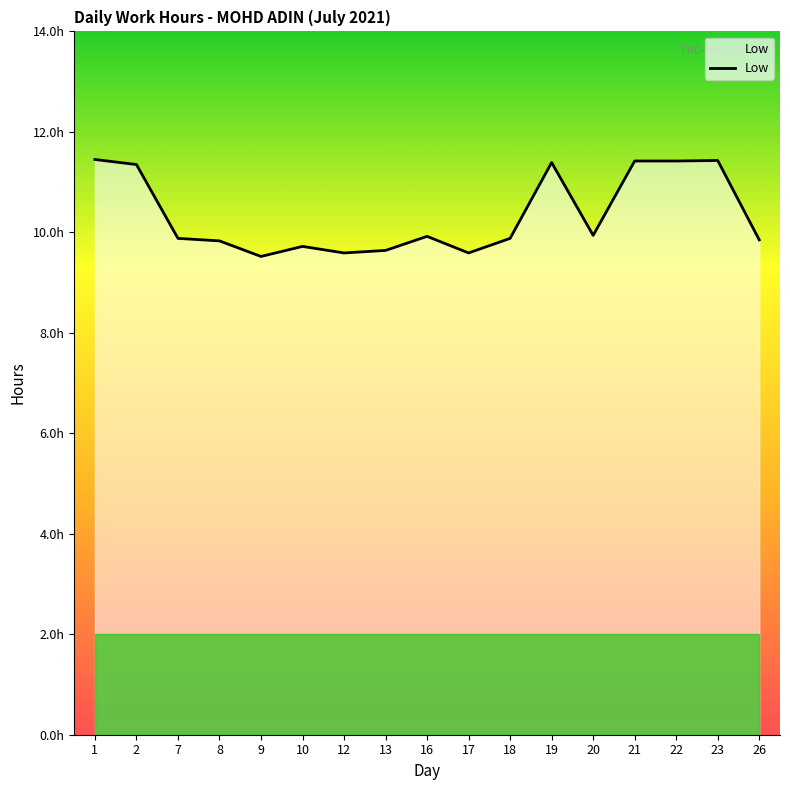

The chart shows a value of 4.3 at 13. True or false?

False